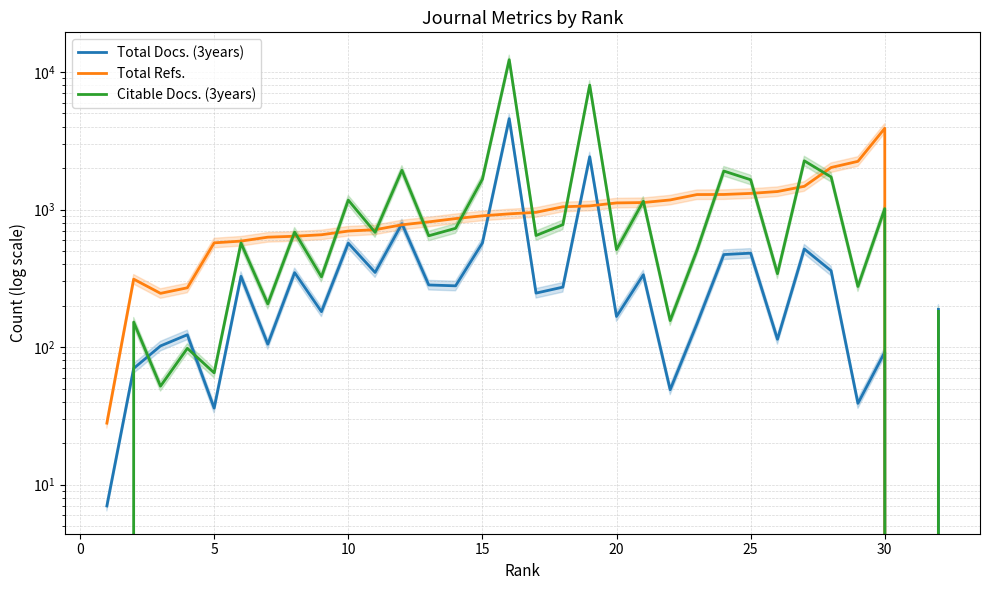

What are all the series names shown in the legend?

Total Docs. (3years), Total Refs., Citable Docs. (3years)